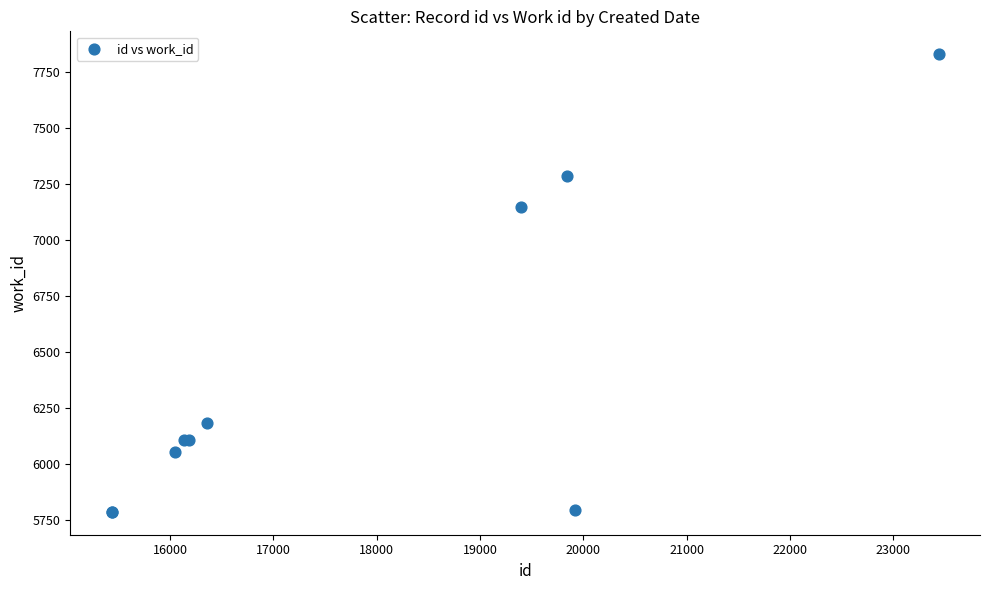

What Y value in the scatter plot is closest to 6807?

7147